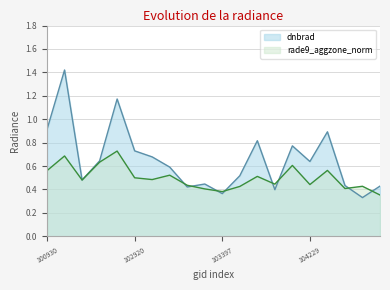

Between 104112 and 103032, which is larger?

104112